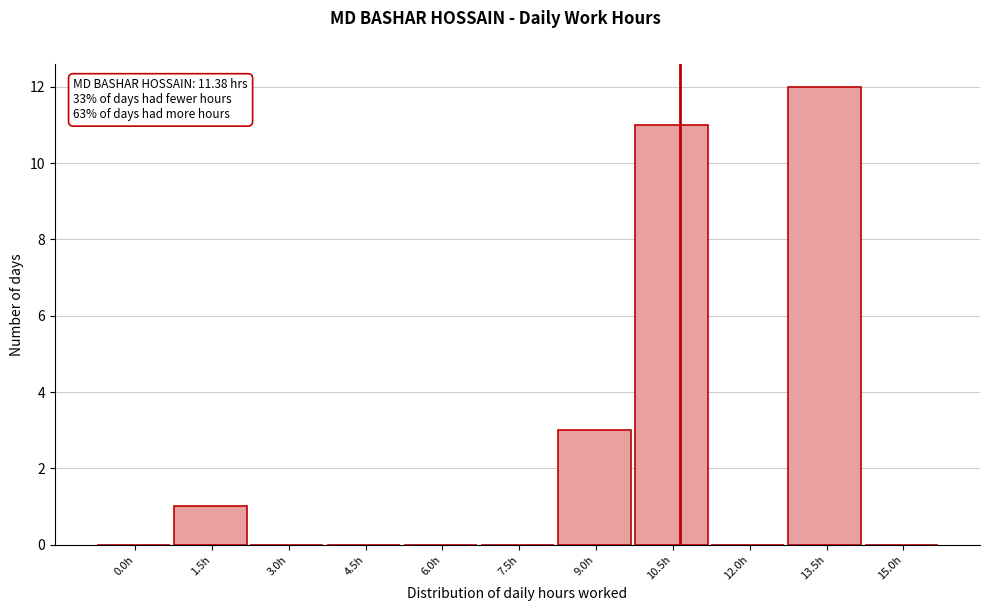

Reading left to right, extract all data points from this chart.

0.0h=0	1.5h=1	3.0h=0	4.5h=0	6.0h=0	7.5h=0	9.0h=3	10.5h=11	12.0h=0	13.5h=12	15.0h=0